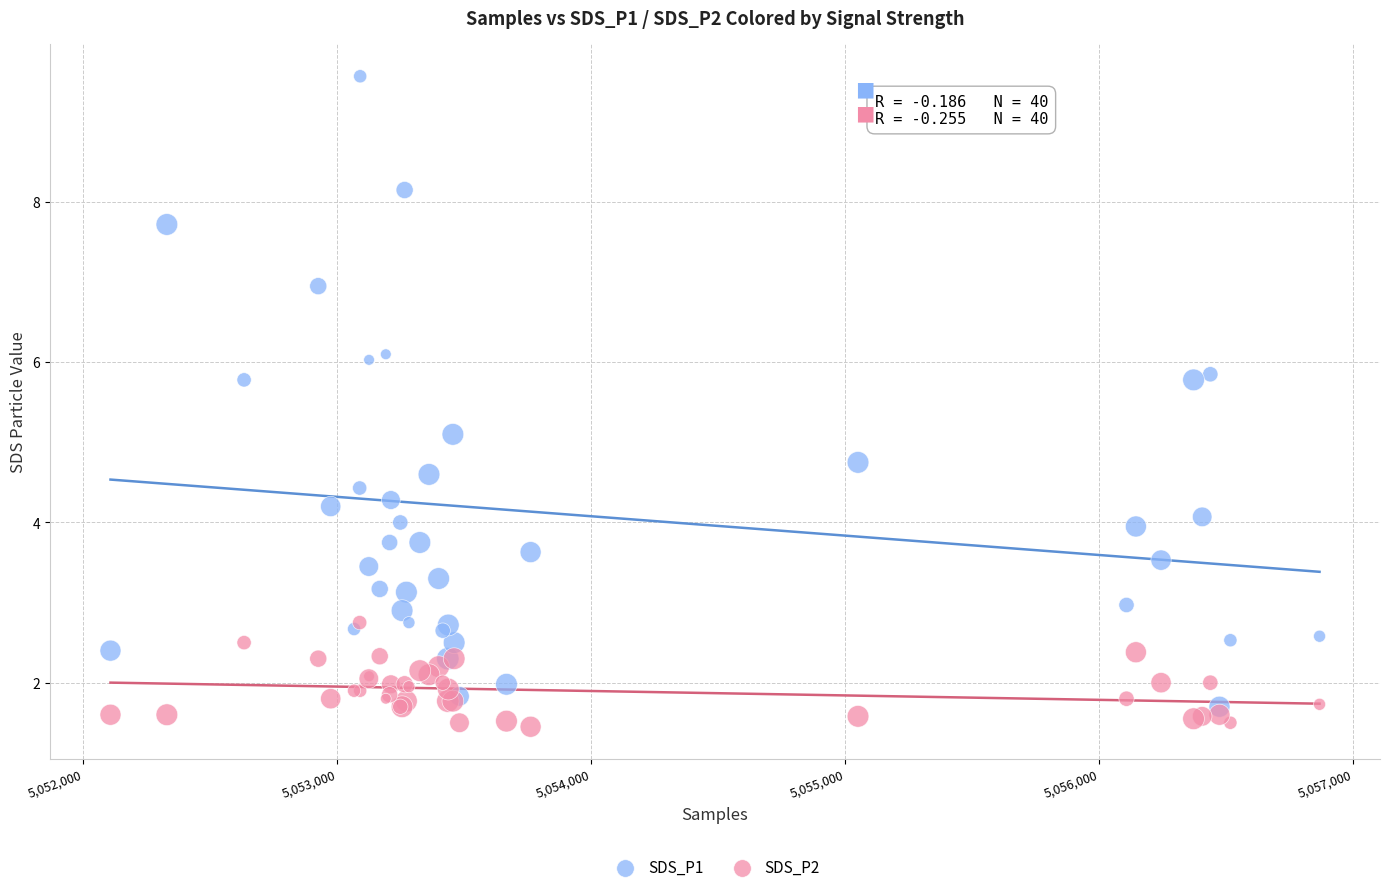

Across all series, what Y value is closest to 5?

5.1